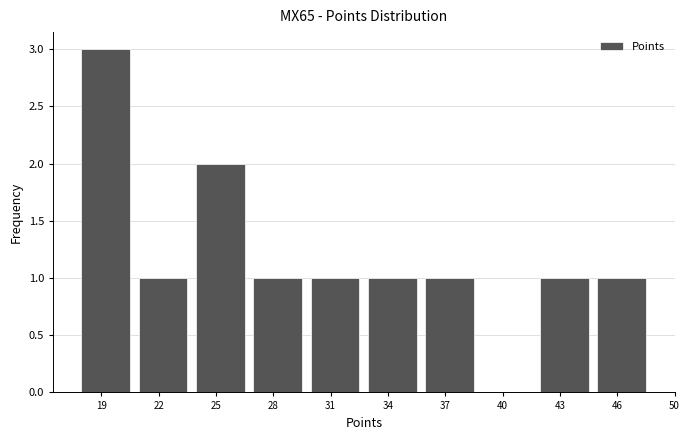

Reading left to right, what are all the values shown in this chart?

19=3	22=1	25=2	28=1	31=1	34=1	37=1	40=0	43=1	46=1